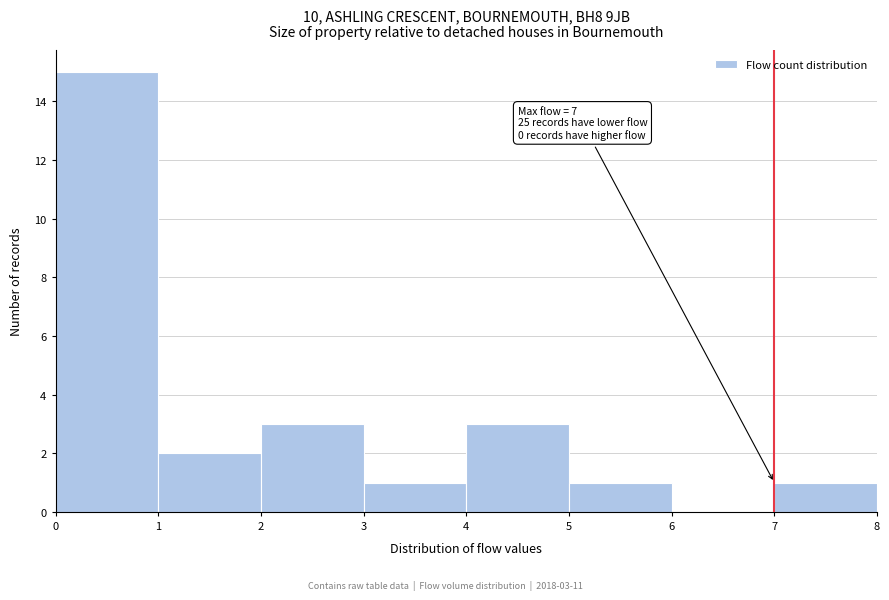

Which range on the x-axis has the tallest bar?

0 to 1